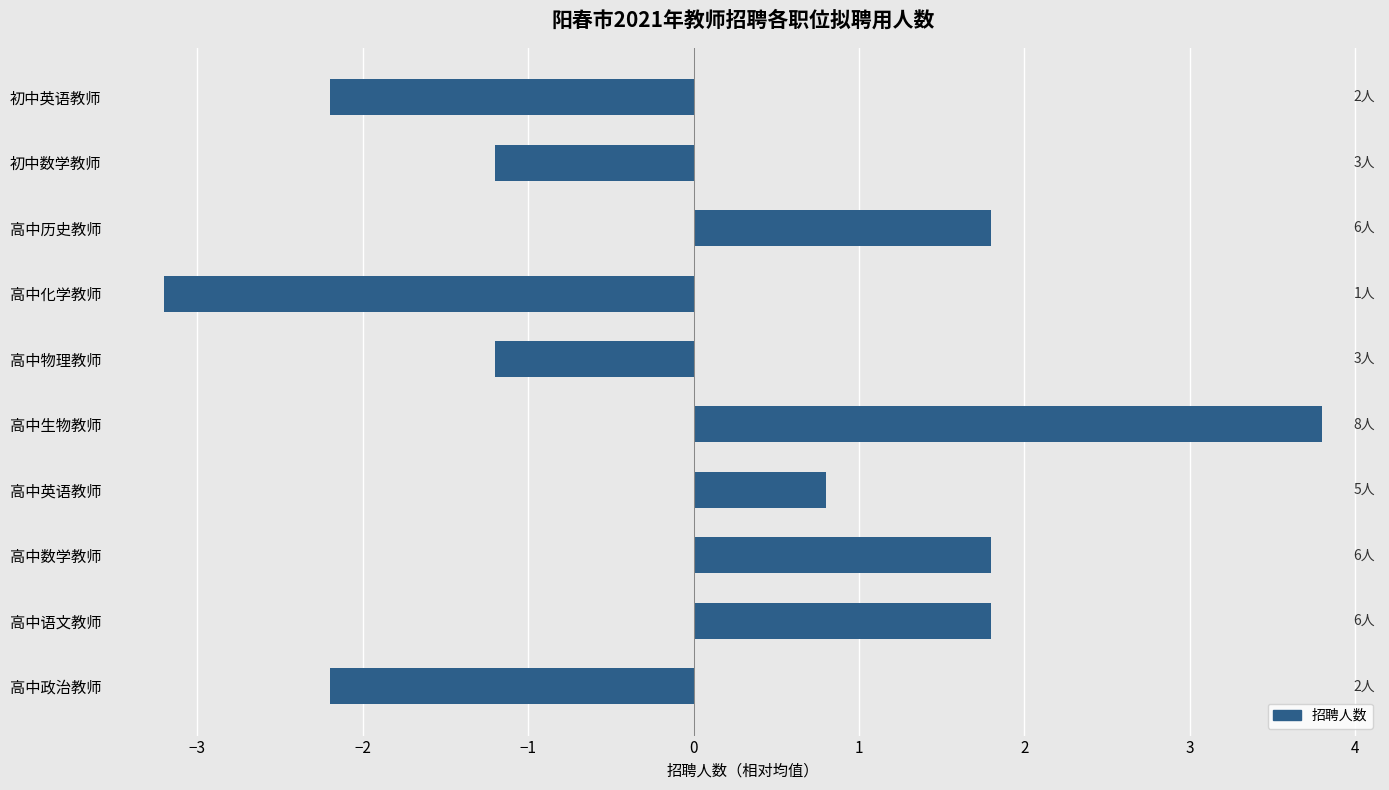

What is the minimum value shown in the chart?

-3.2